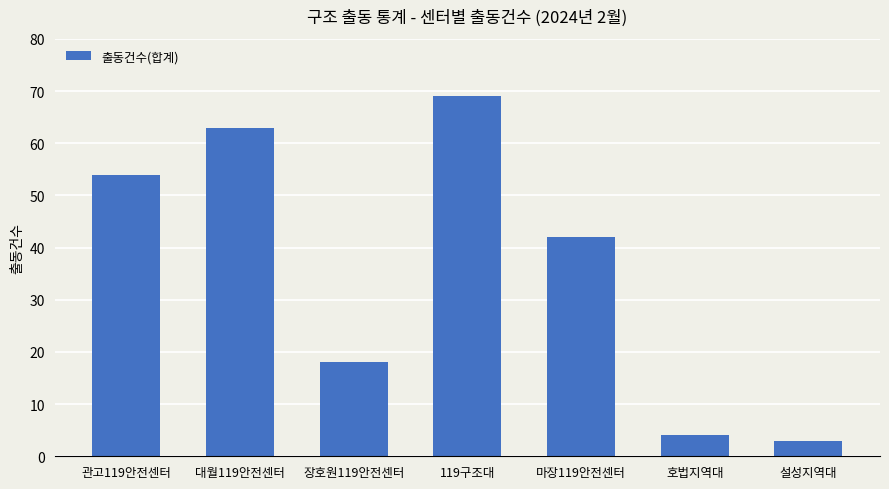

How many values are below 42?

3